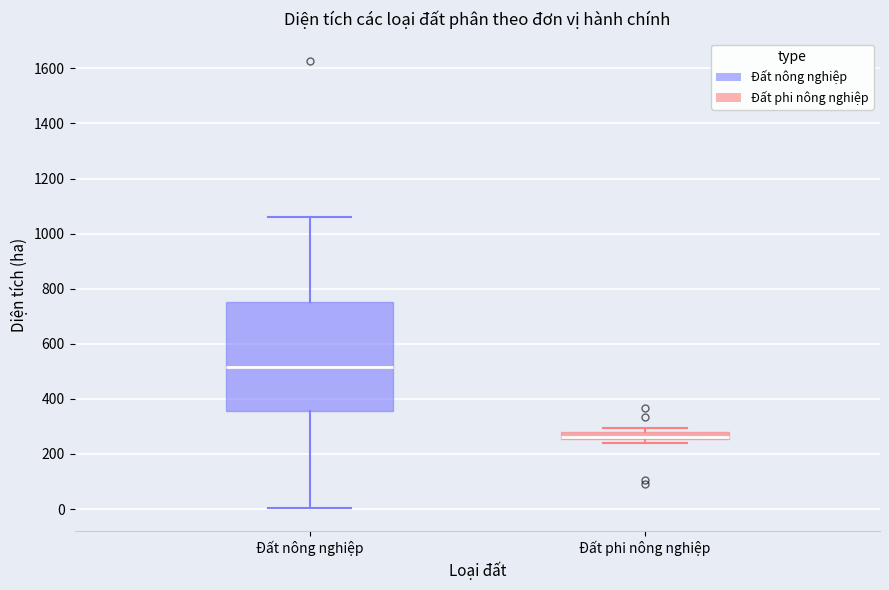

Where is the upper edge of the box for Đất nông nghiệp on the y-axis? The values are not printed on the chart, so give them approximately, as read against the axis.

760